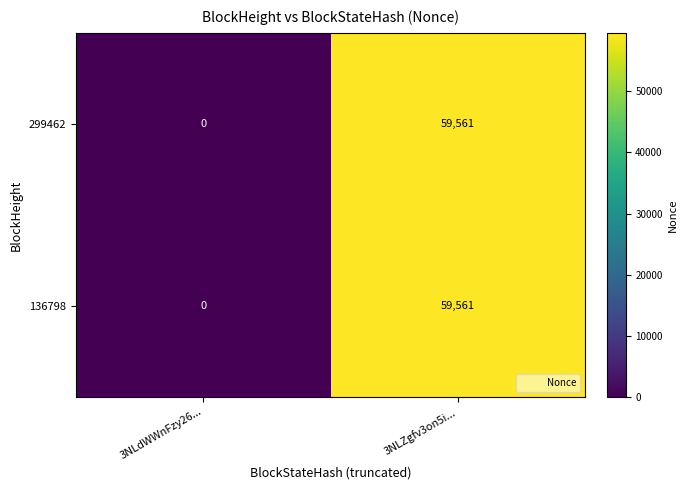

Reading left to right, transcribe all the data shown in this chart.

299462: 0	59561
136798: 0	59561